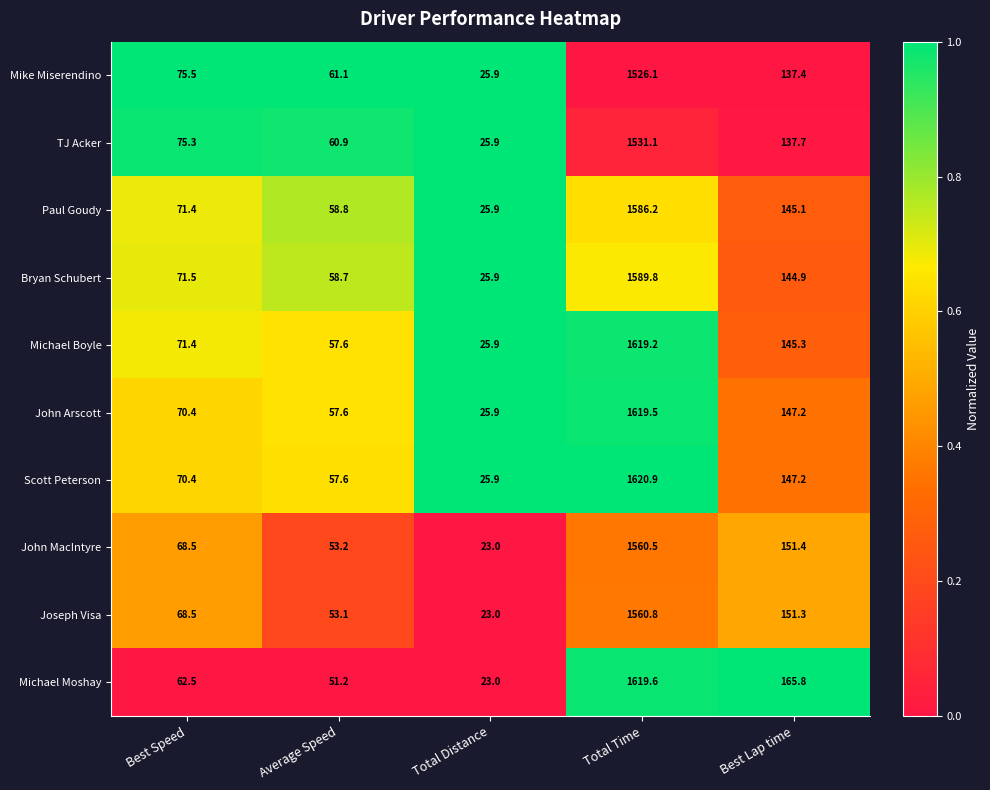

What is the approximate value of Joseph Visa at Best Lap time?

151.3